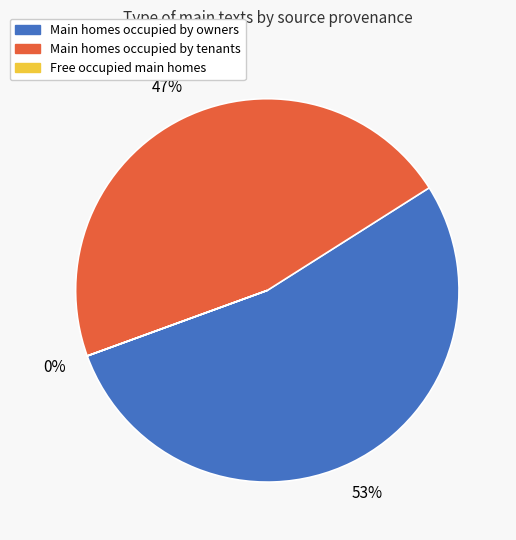

Which has a higher value, Main homes occupied by owners or Main homes occupied by tenants?

Main homes occupied by owners